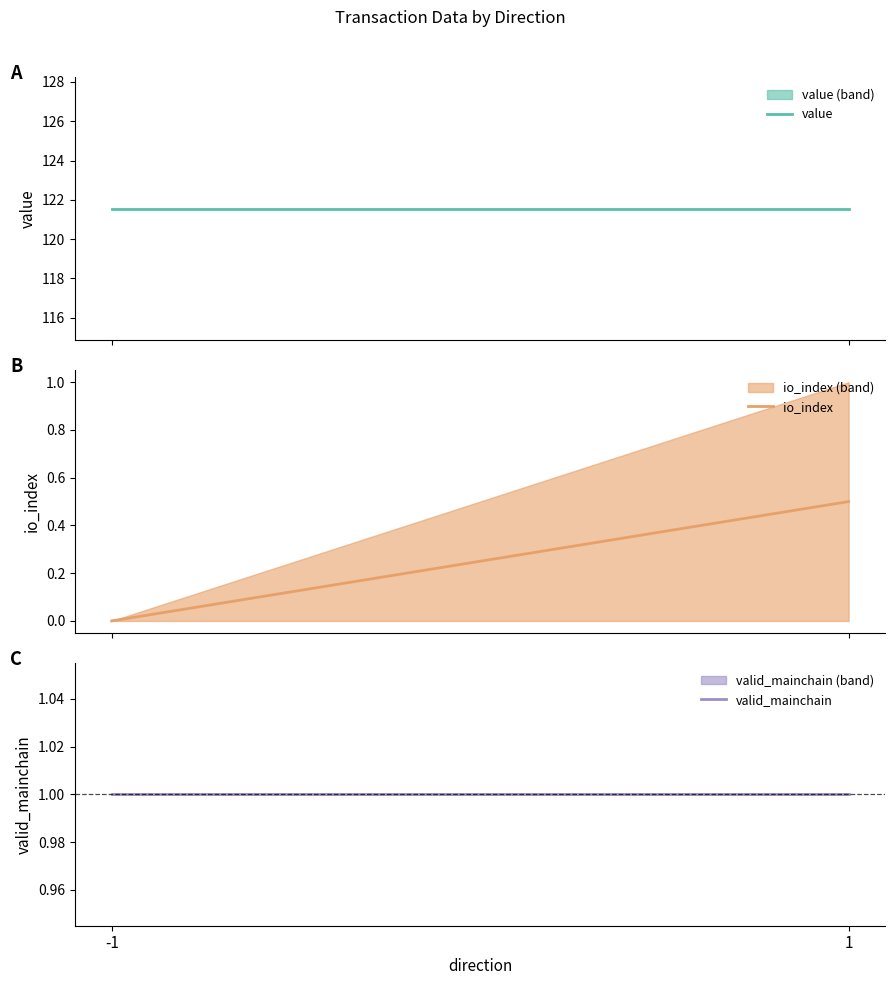

Reading left to right, list all the values displayed in this chart.

value: 121.5	121.5
io_index: 0.0	0.5
valid_mainchain: 1.0	1.0